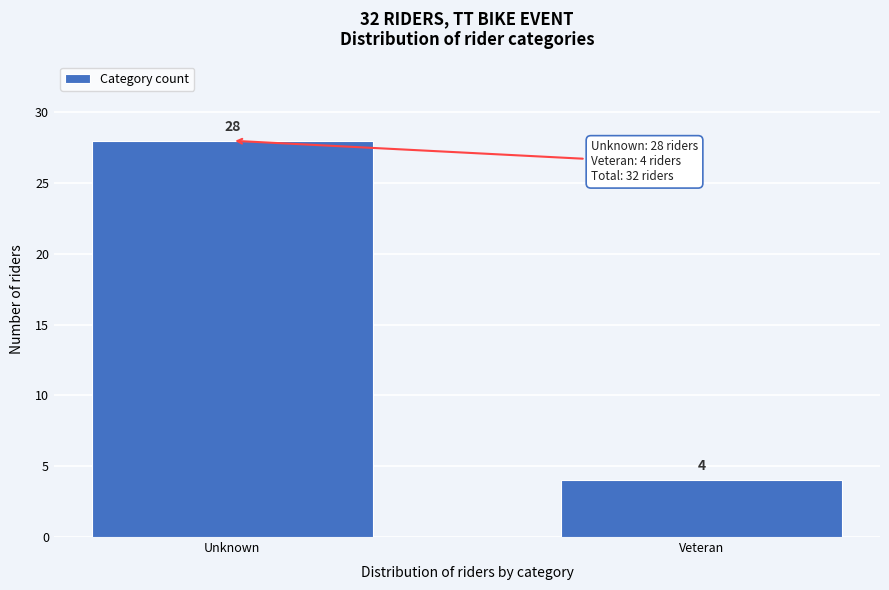

Reading right to left, transcribe all the data shown in this chart.

Veteran=4	Unknown=28